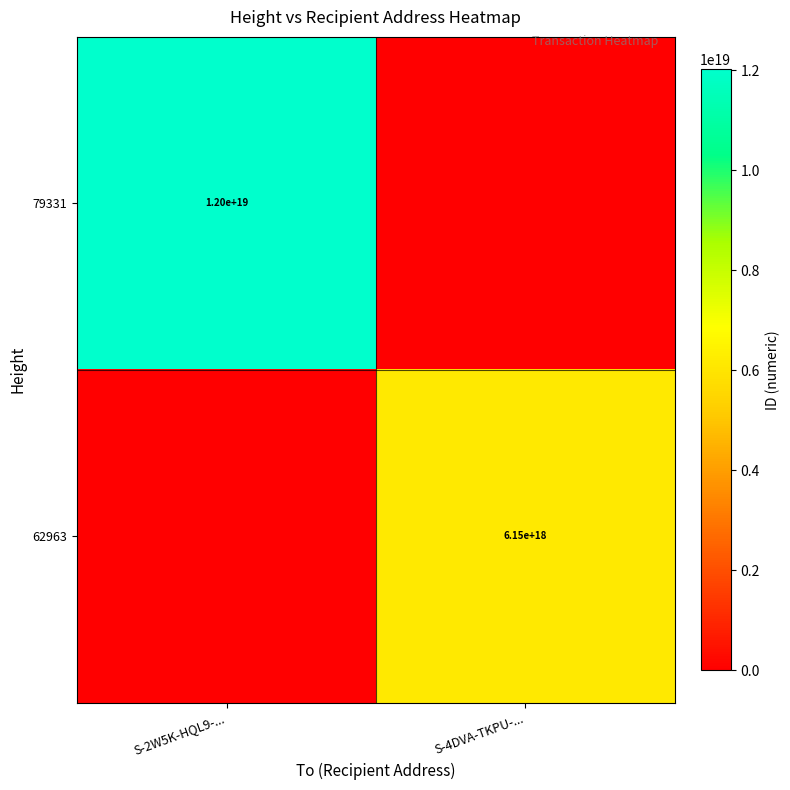

Which has a higher value, S-2W5K-HQL9-... or S-4DVA-TKPU-...?

S-2W5K-HQL9-...